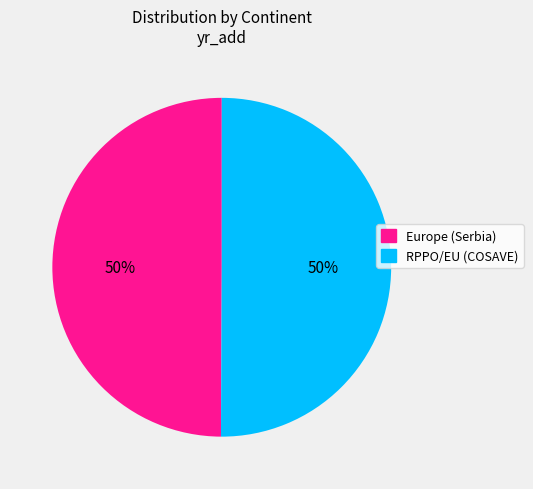

What percentage is the Europe (Serbia) slice, to the nearest percent?

50%